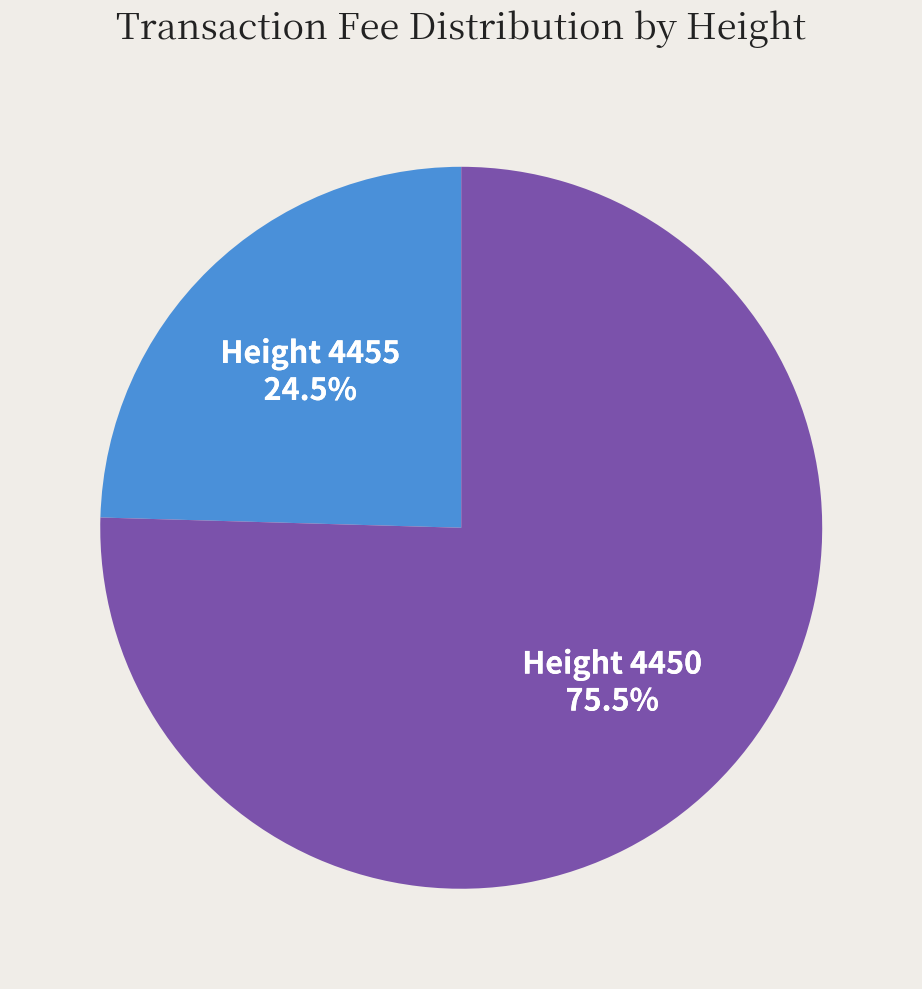

Does any single category account for the majority?

Yes